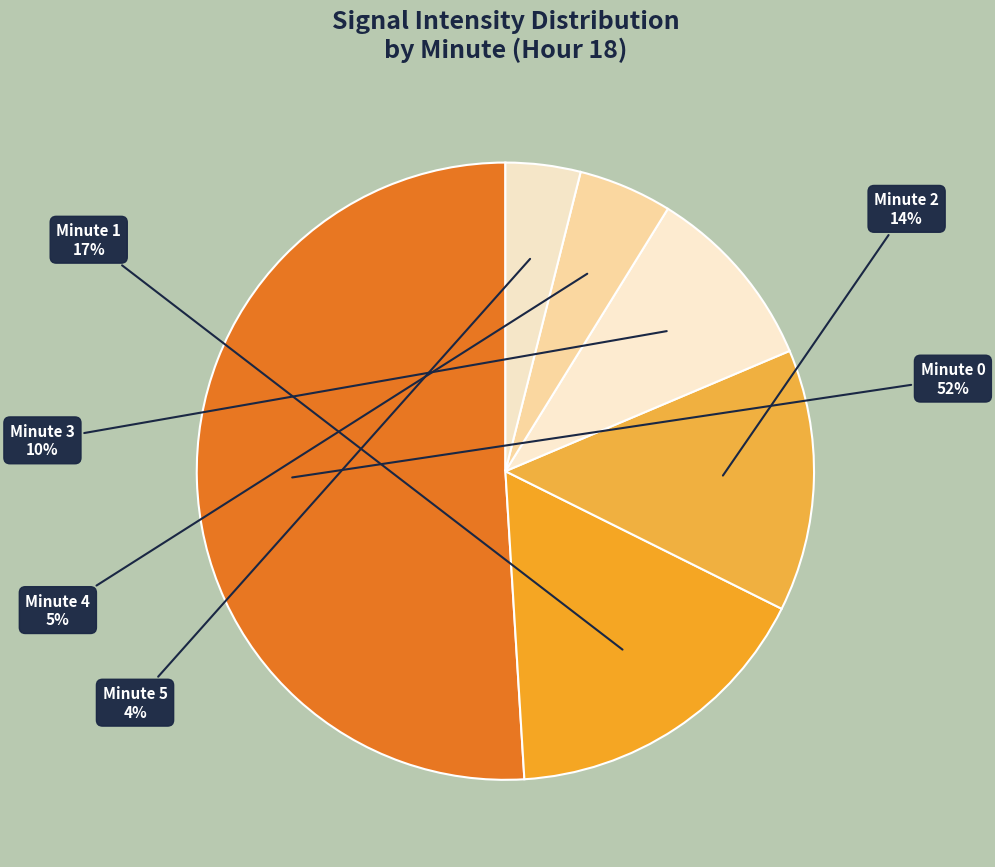

Does minute 0 represent more than half of the total?

Yes